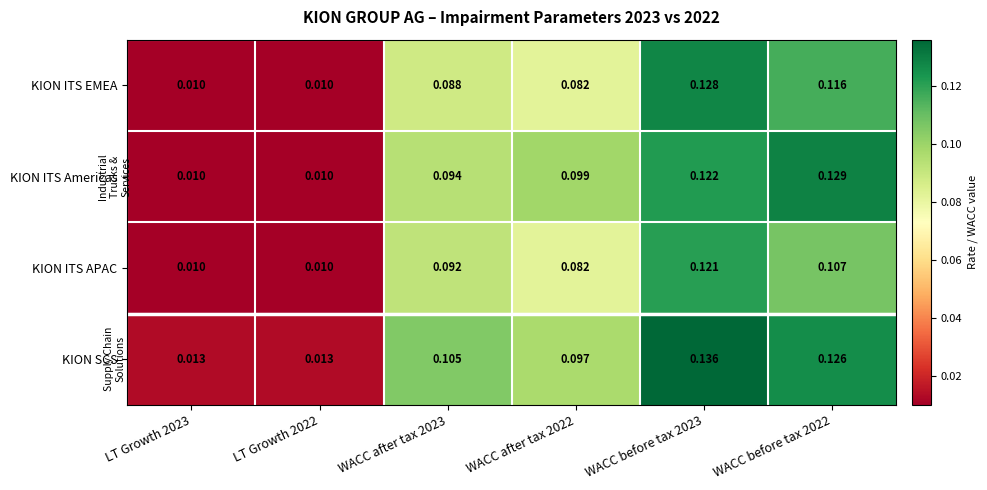

List the series in order of their overall mean, highest first.

KION SCS, KION ITS Americas, KION ITS EMEA, KION ITS APAC